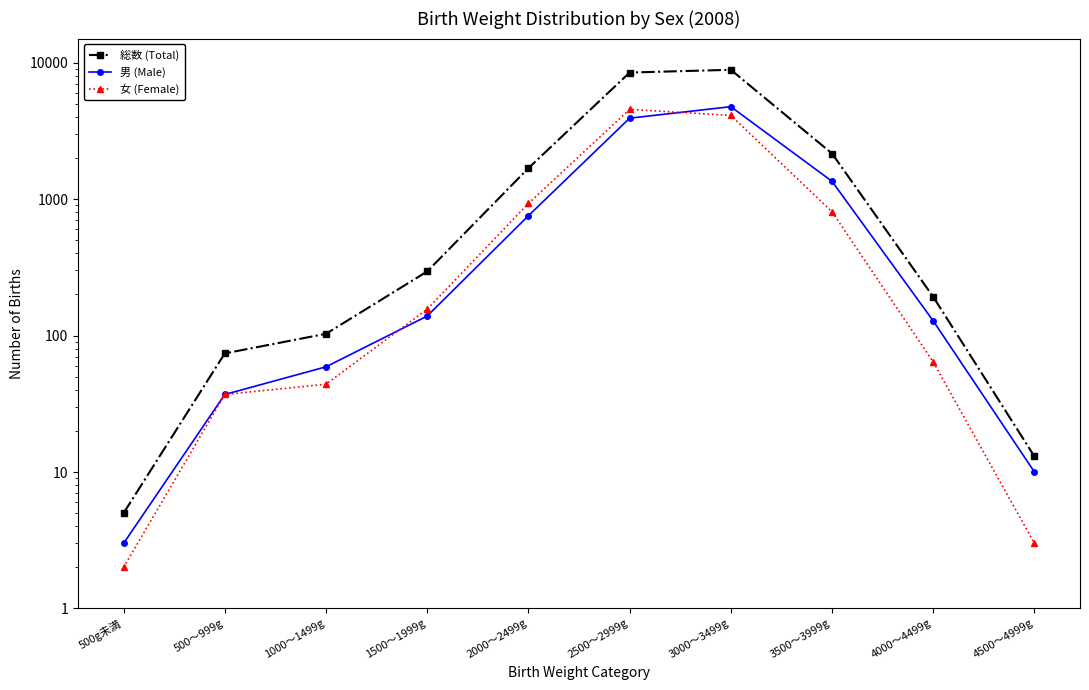

Where is the first local maximum for 男 (Male)?

3000～3499g